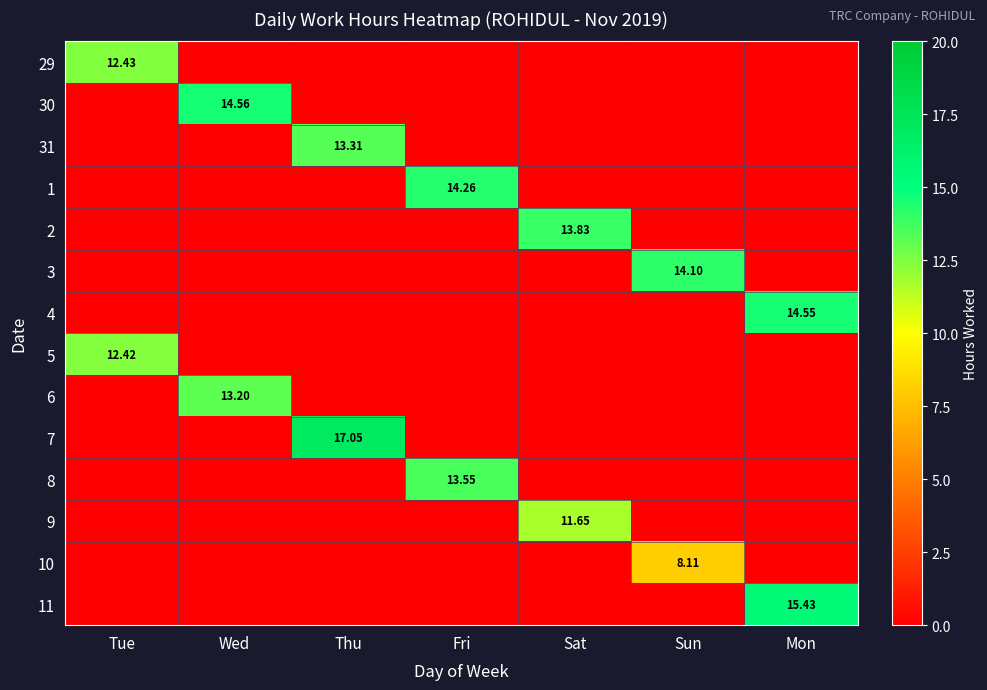

At which label does 5 reach its minimum?

Wed